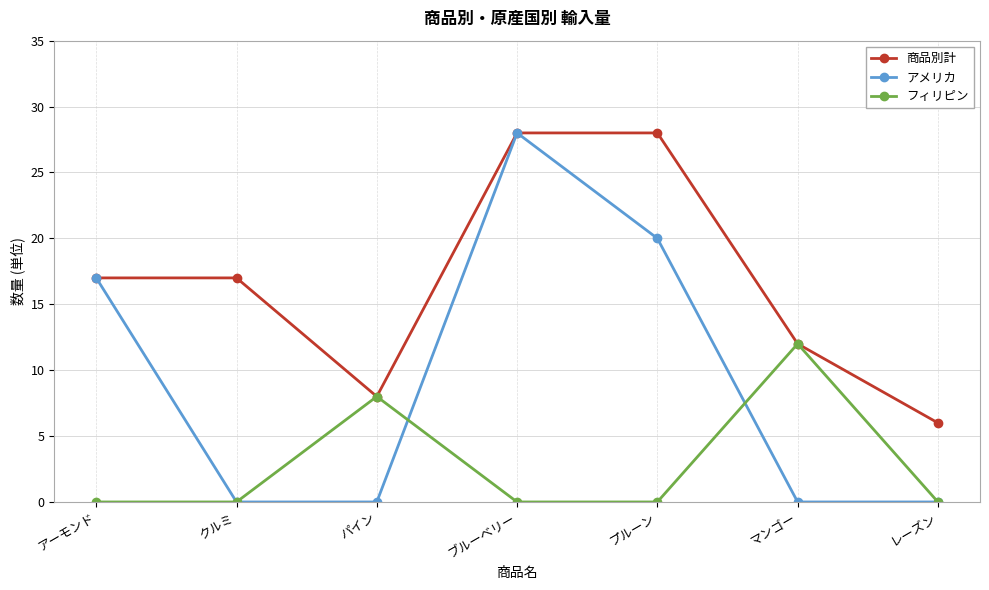

What position from the right is マンゴー?

2